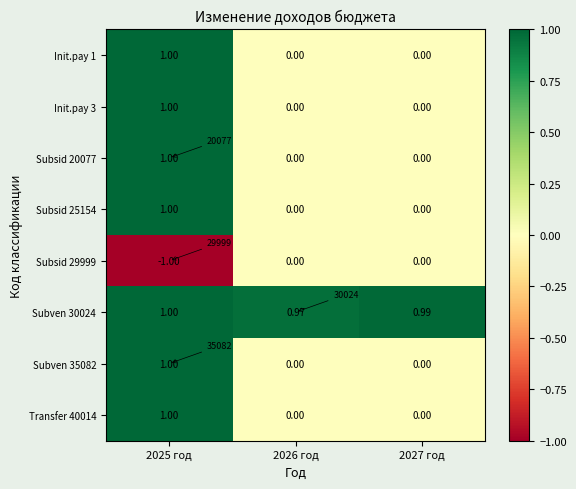

True or false: Subsid 20077 has a value of -0.7 at 2027 год.

False